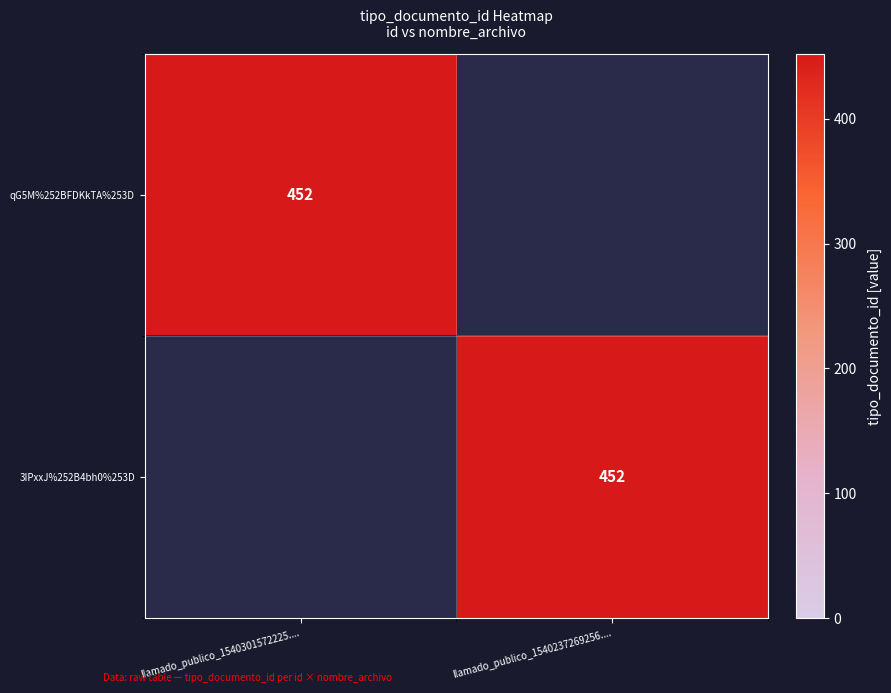

Is it true that 3IPxxJ%252B4bh0%253D equals 169 at llamado_publico_1540237269256....?

False